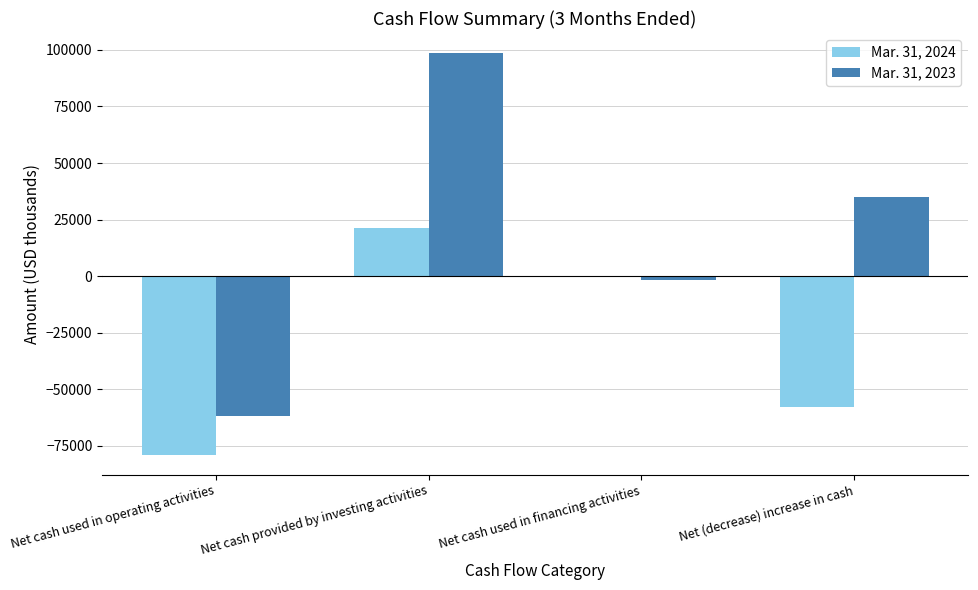

Are the bars horizontal?

No